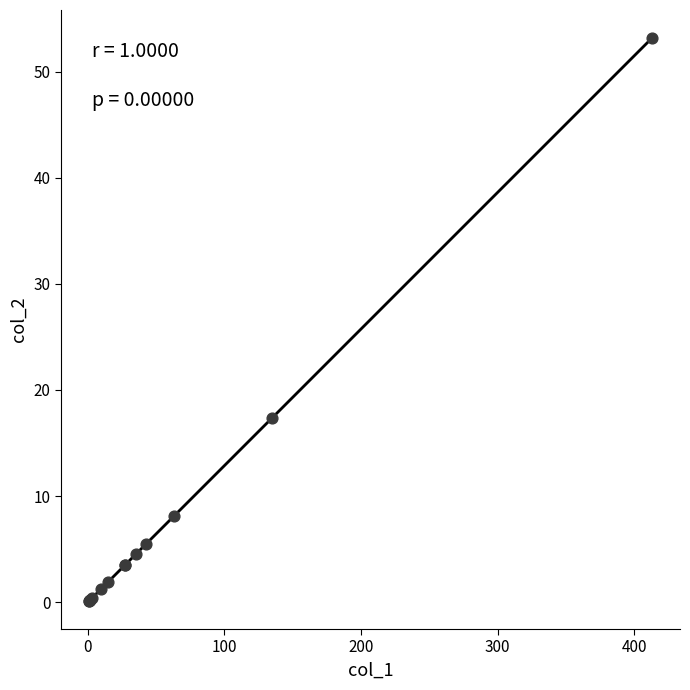

What Y value in the scatter plot is closest to 26?

17.4